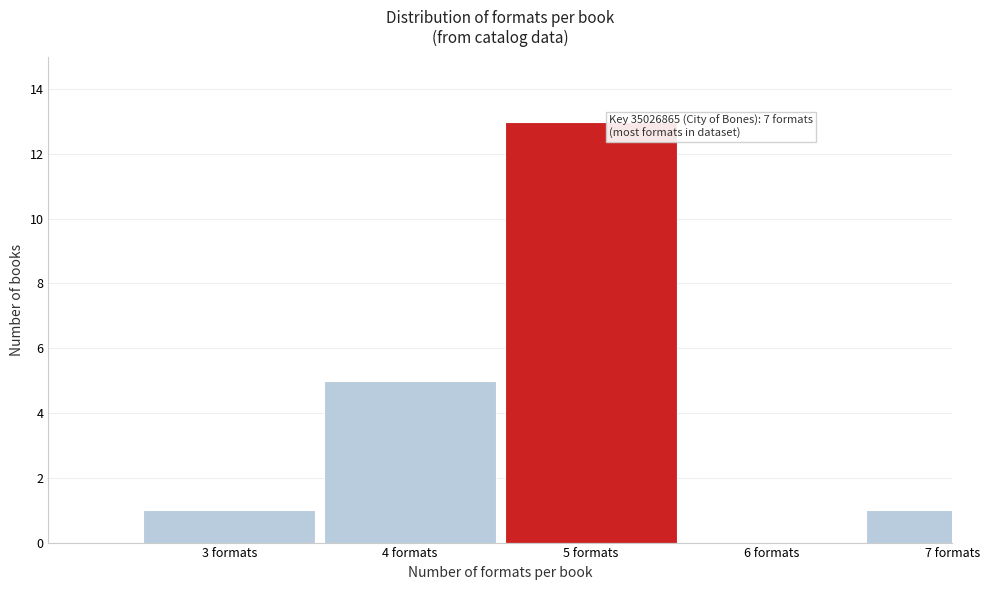

Reading left to right, extract all data points from this chart.

3 formats=1	4 formats=5	5 formats=13	6 formats=0	7 formats=1